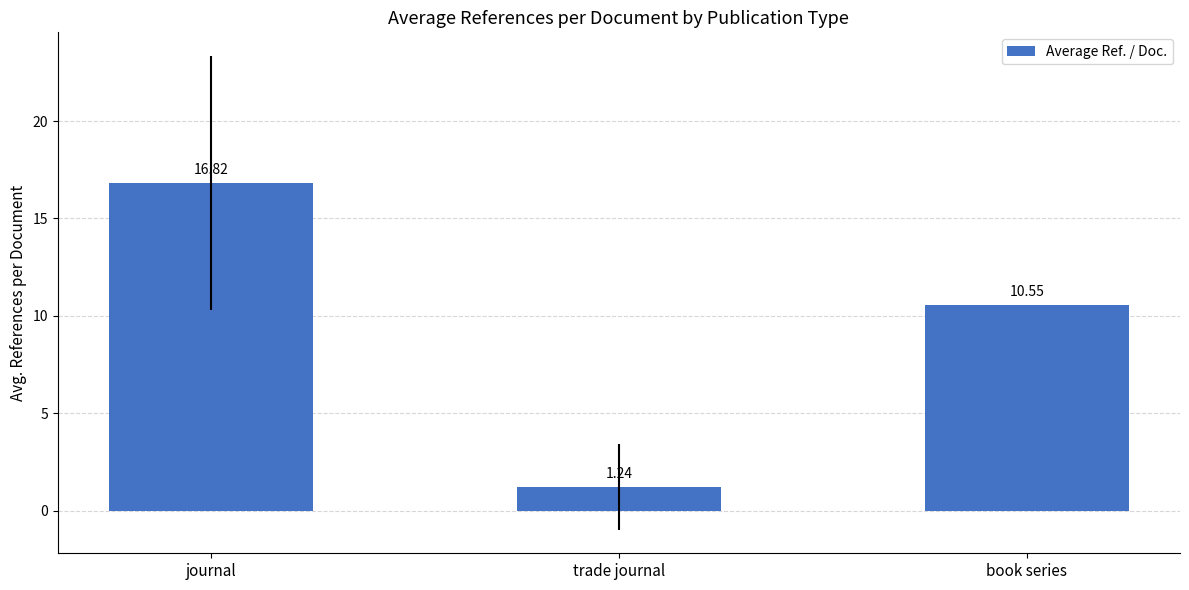

What is the label of the 2nd bar from the right?

trade journal